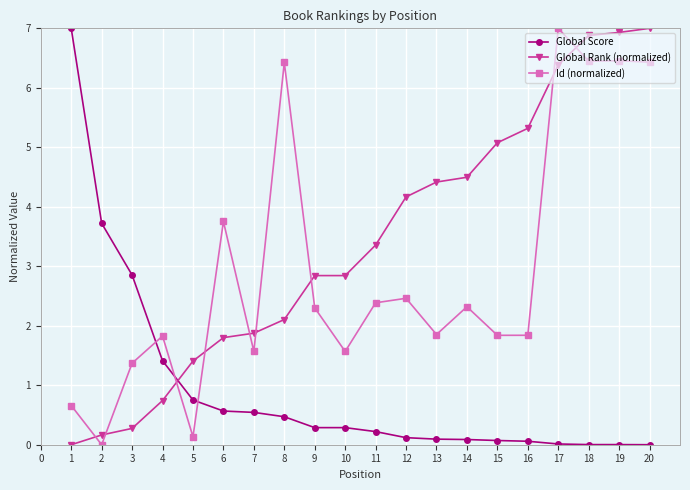

True or false: Id (normalized) and Global Rank (normalized) cross at least once.

True